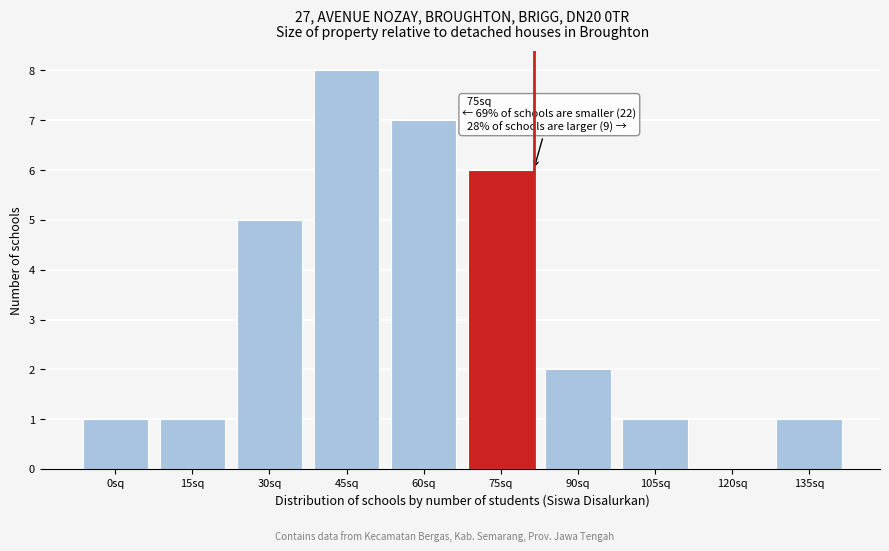

Reading right to left, list all the values displayed in this chart.

135sq=1	120sq=0	105sq=1	90sq=2	75sq=6	60sq=7	45sq=8	30sq=5	15sq=1	0sq=1